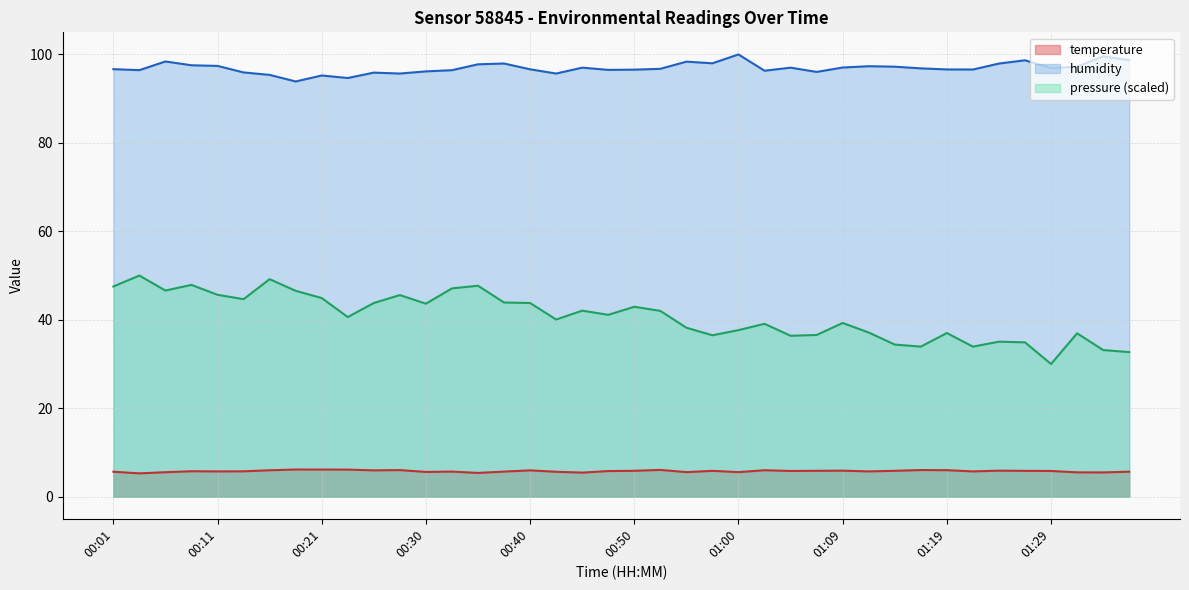

Where is humidity nearest to the value 96?

01:07